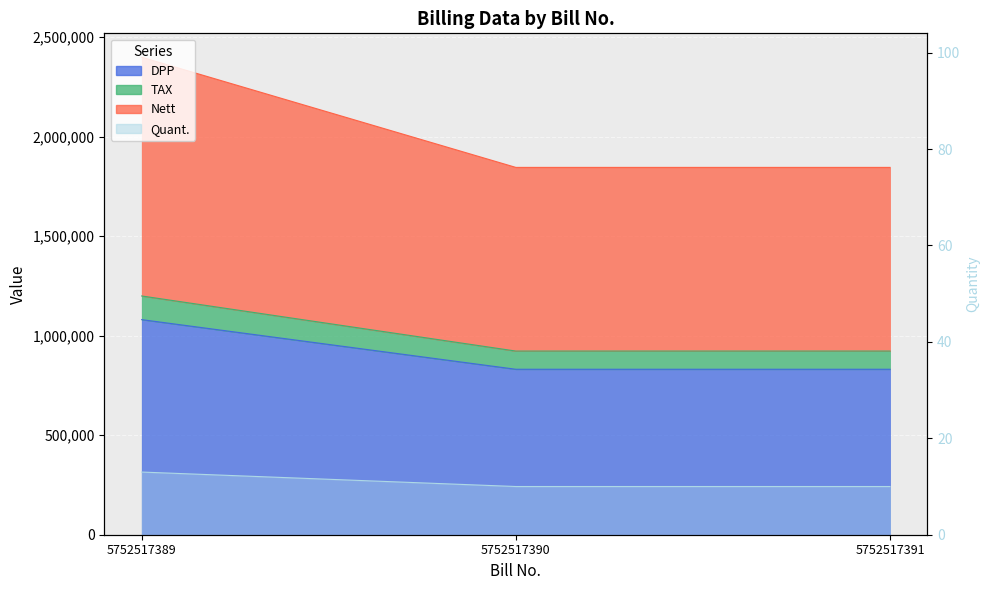

What are all the series names shown in the legend?

Quant., DPP, TAX, Nett